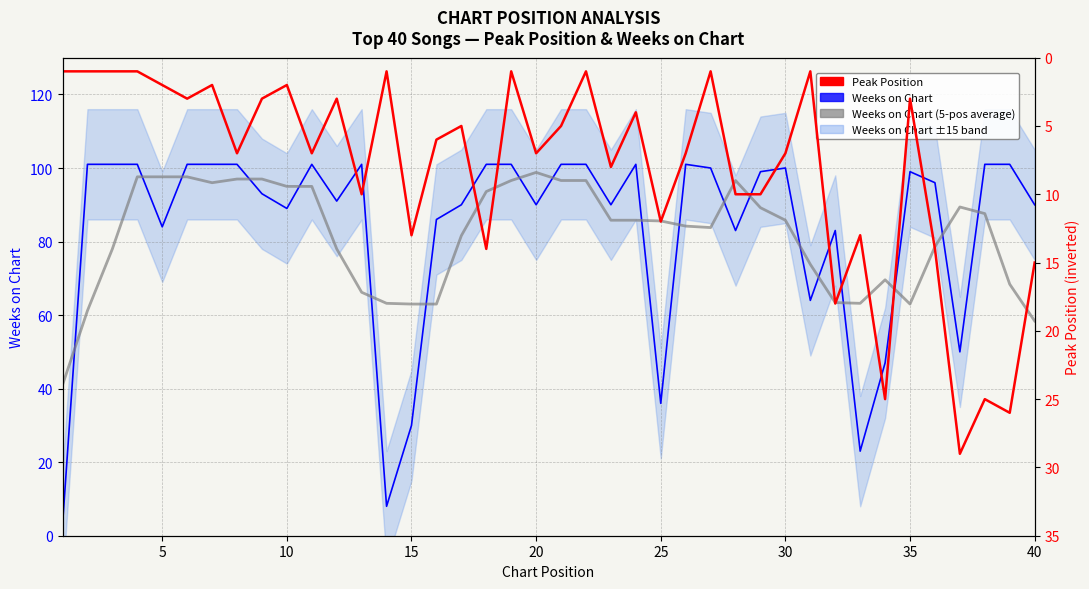

What is the value of the Weeks on Chart (with ±15 band) point at the 35th from the left?

99.0